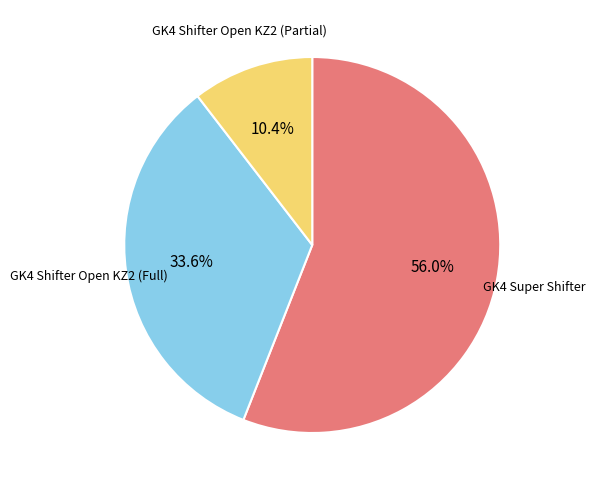

Count the number of slices in the pie.

3